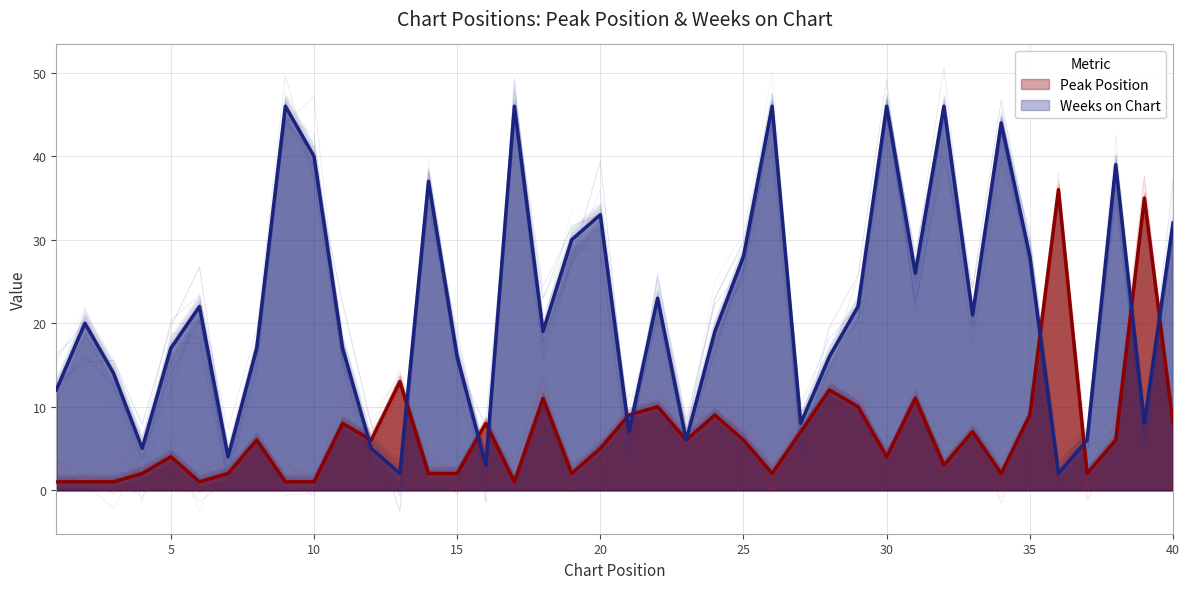

Which series has the largest range (max minus min)?

Weeks on Chart